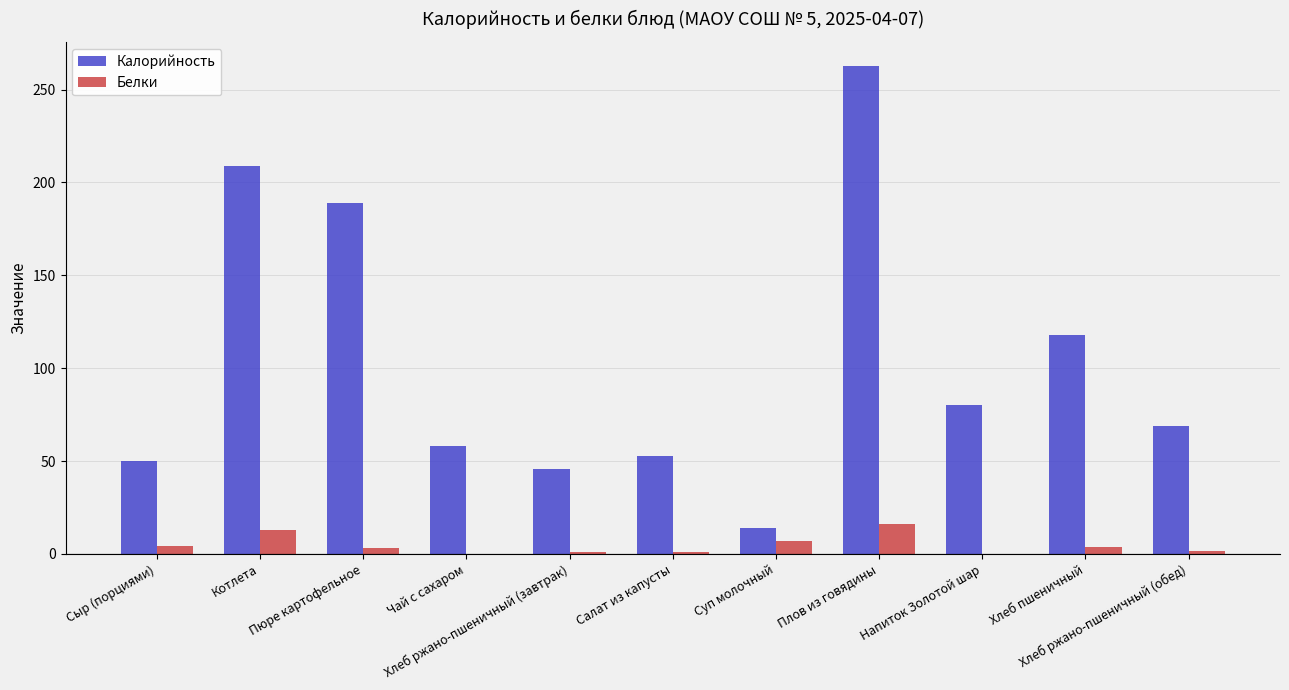

What is the maximum value for Калорийность?

262.5